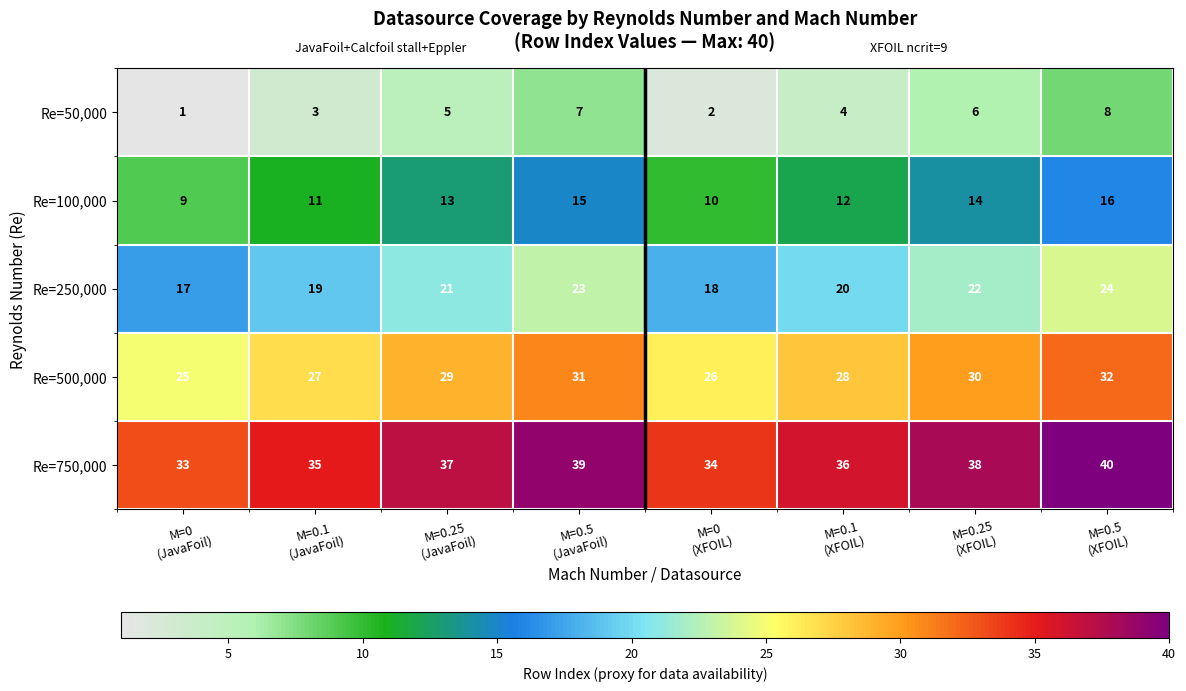

Count the Re=500,000 values in the range 27 to 31.

5